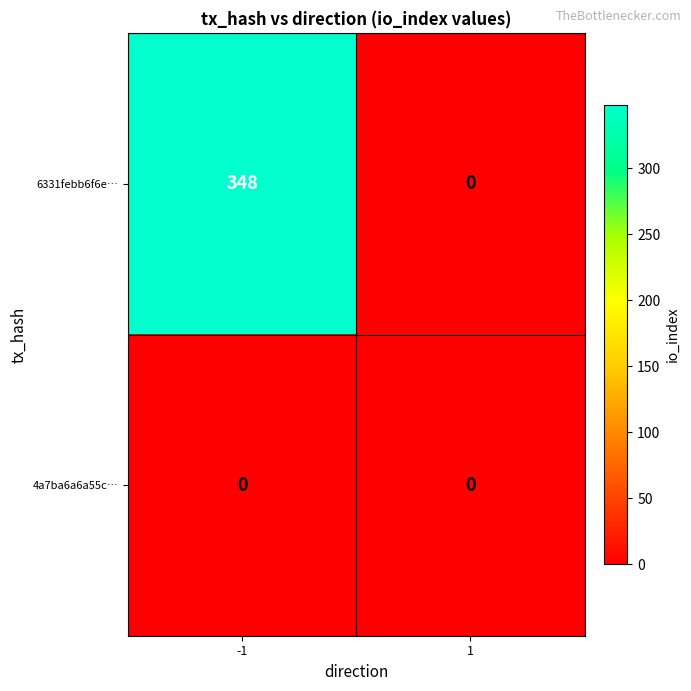

The 6331febb6f6e… series shows 348 at -1. True or false?

True